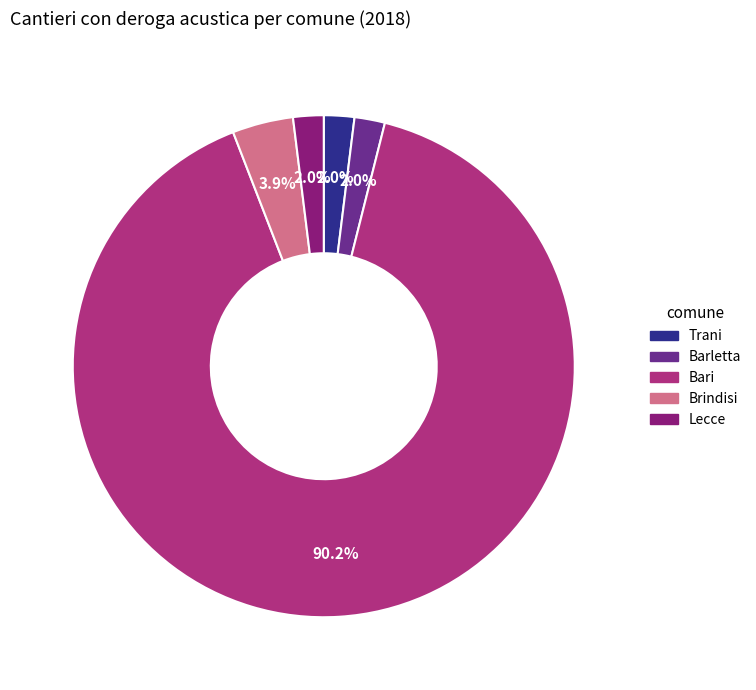

Which slice represents more than half of the pie?

Bari